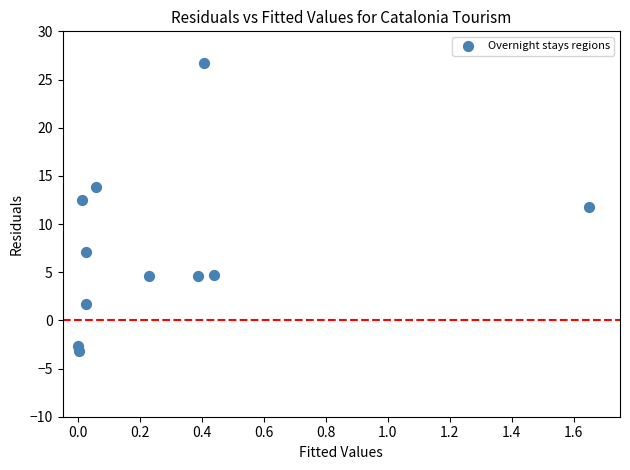

What Y value in the scatter plot is closest to 11?

11.8